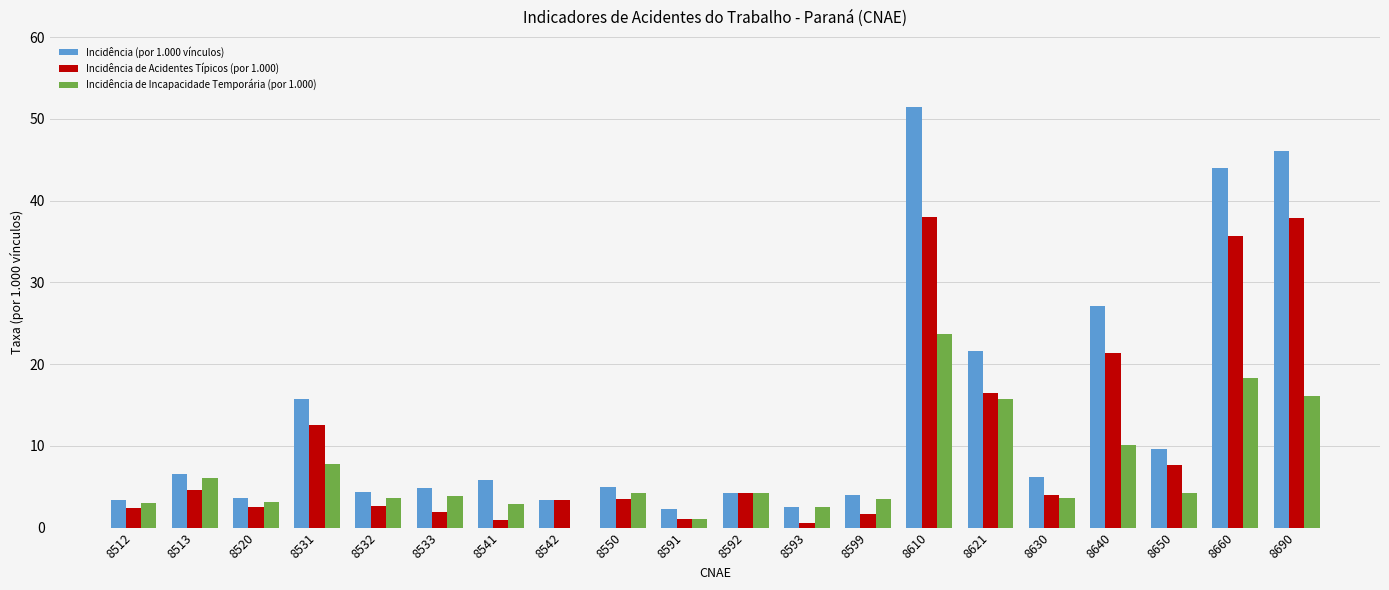

What are all the series names shown in the legend?

Incidência (por 1.000 vínculos), Incidência de Acidentes Típicos (por 1.000), Incidência de Incapacidade Temporária (por 1.000)